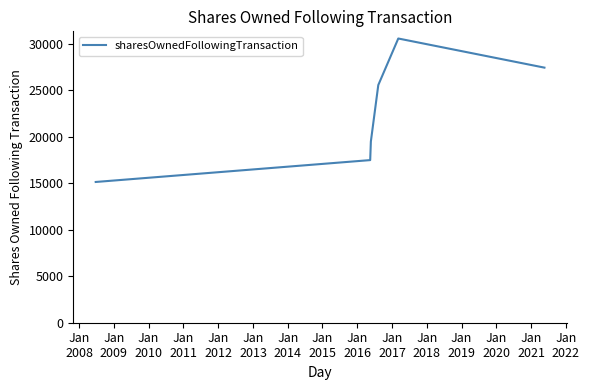

What is the maximum value shown in the chart?

30540